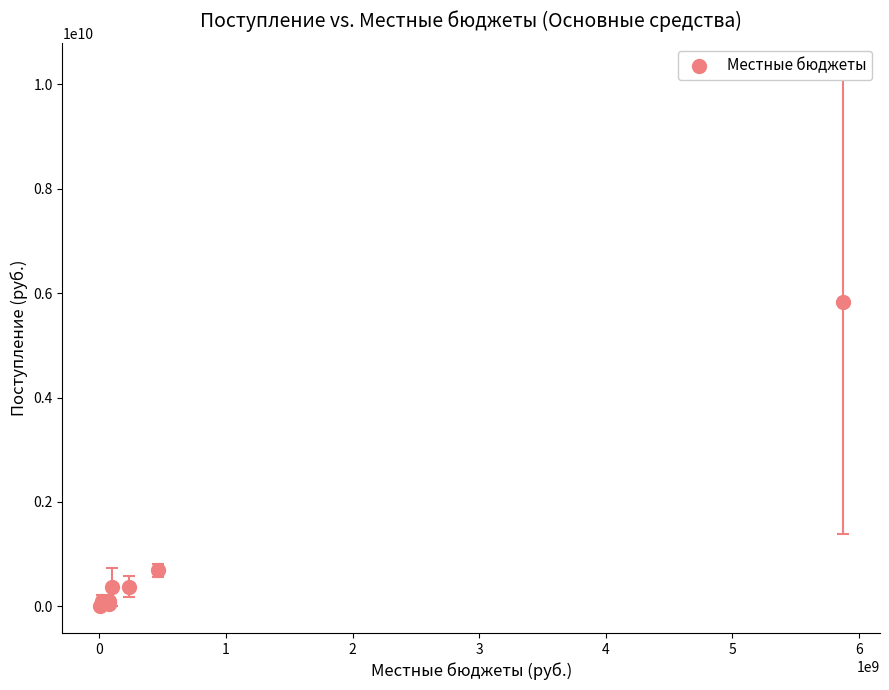

What Y value in the scatter plot is closest to 2914174909?

686834891.6